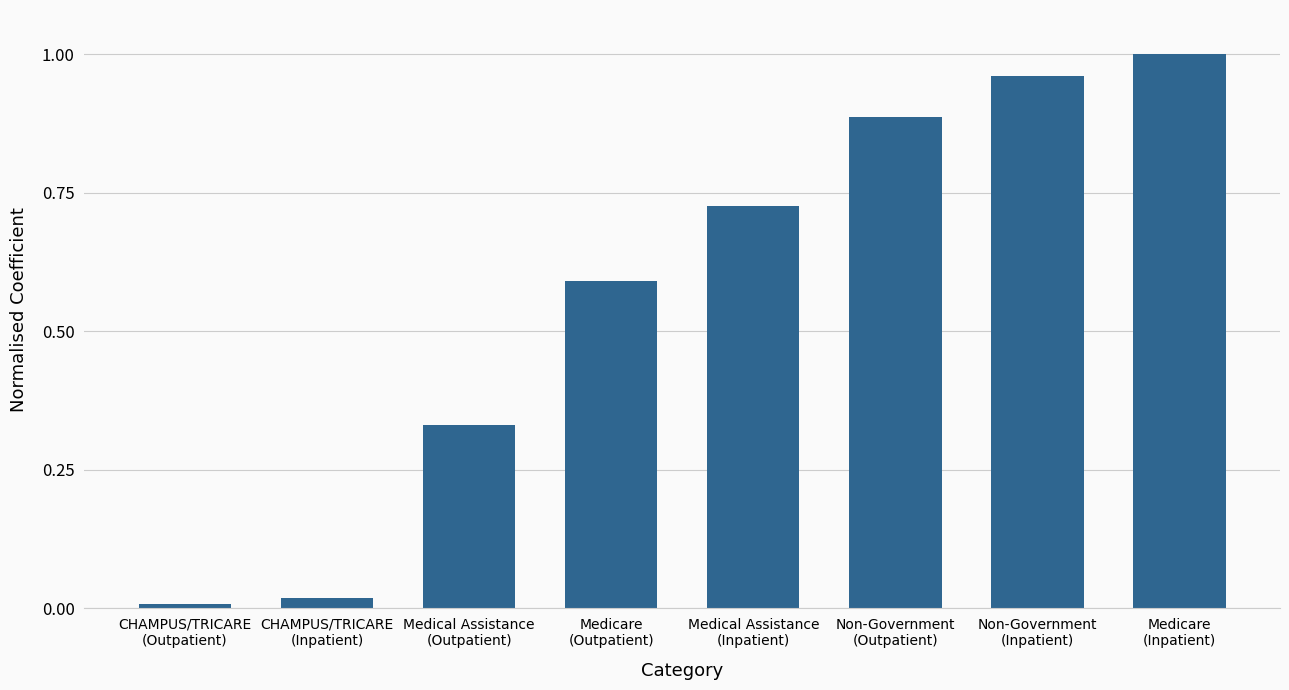

How many data points does each series have?

8